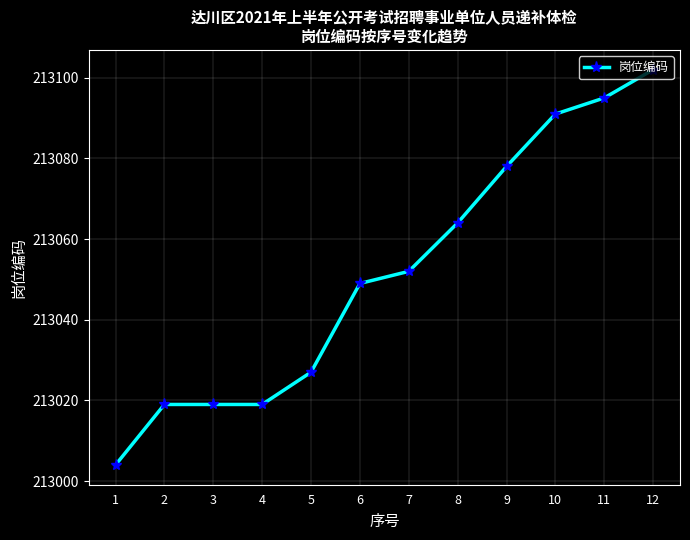

What is the average value?

213052